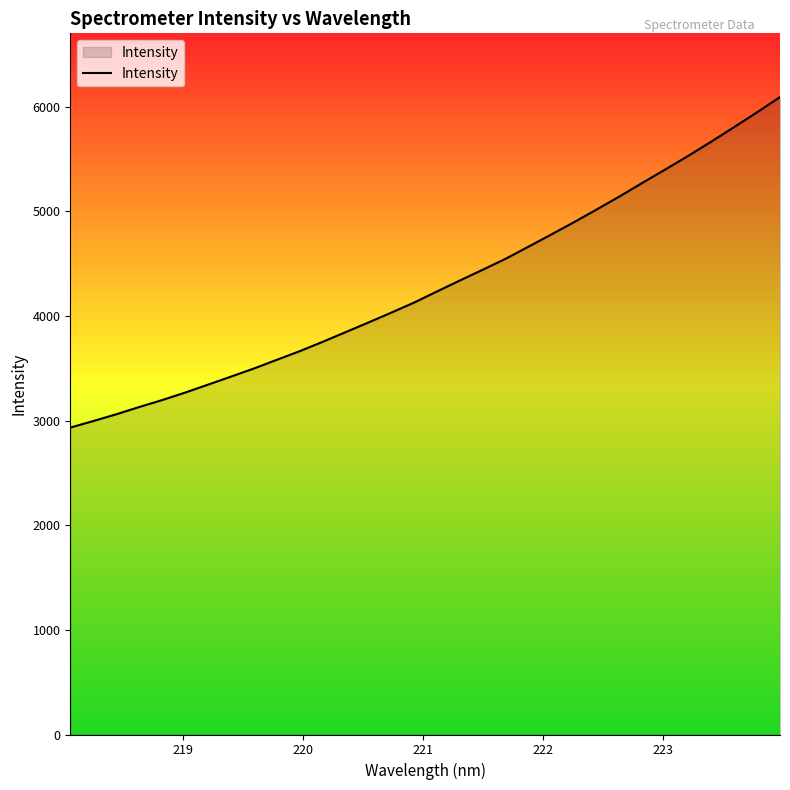

What is the smallest value displayed?

2932.6